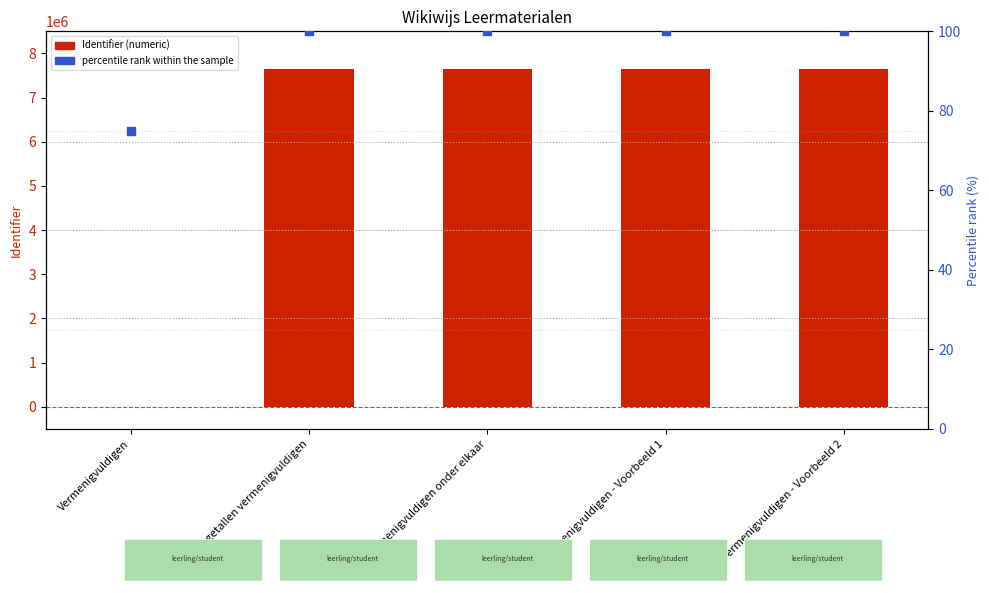

Which series contains the lowest Y value?

Identifier